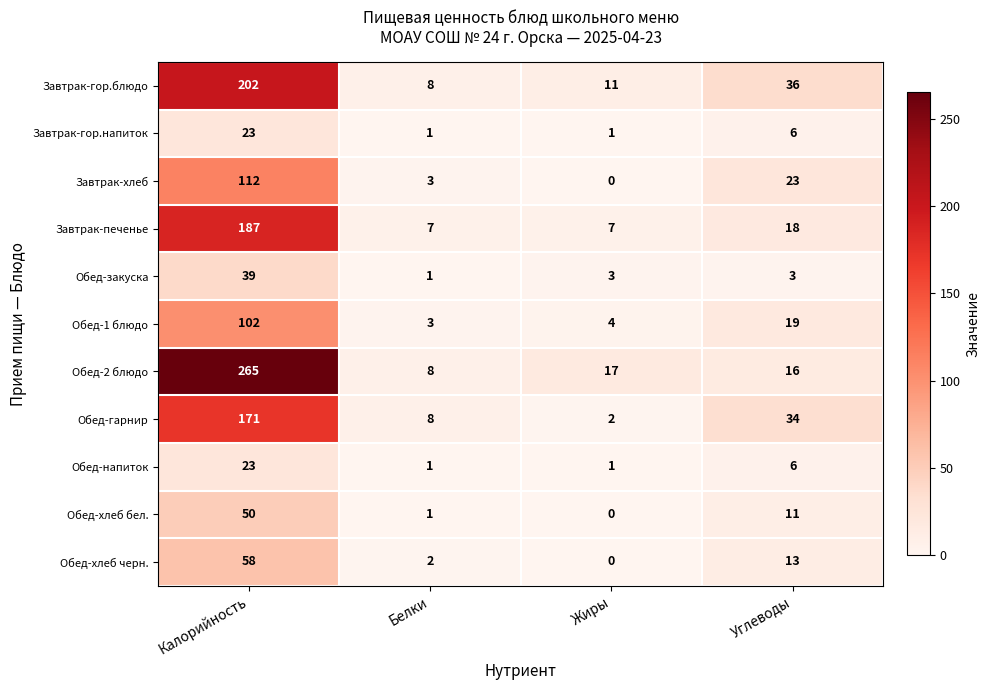

What is the sum of all Завтрак-хлеб values?

138